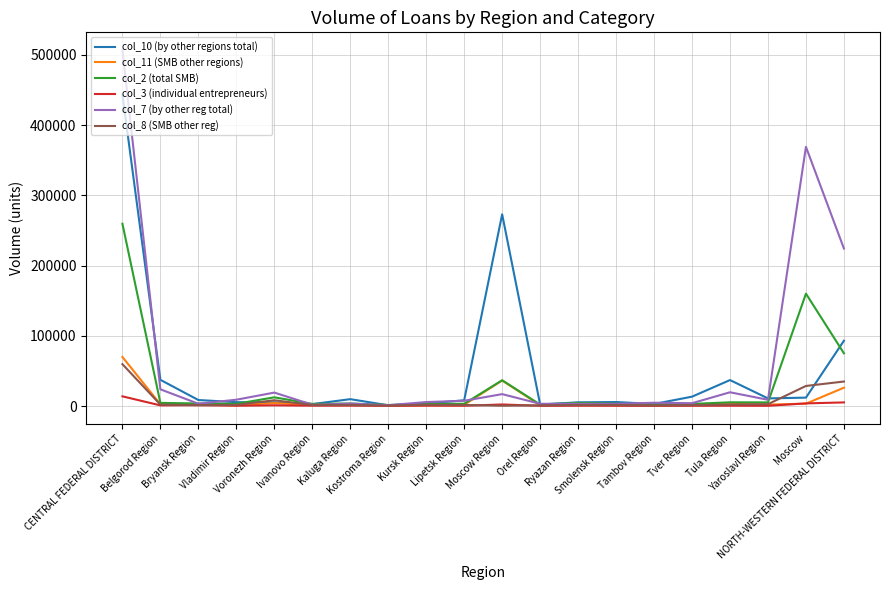

What is the difference between the maximum and minimum values in the col_2 (total SMB) series?

258081